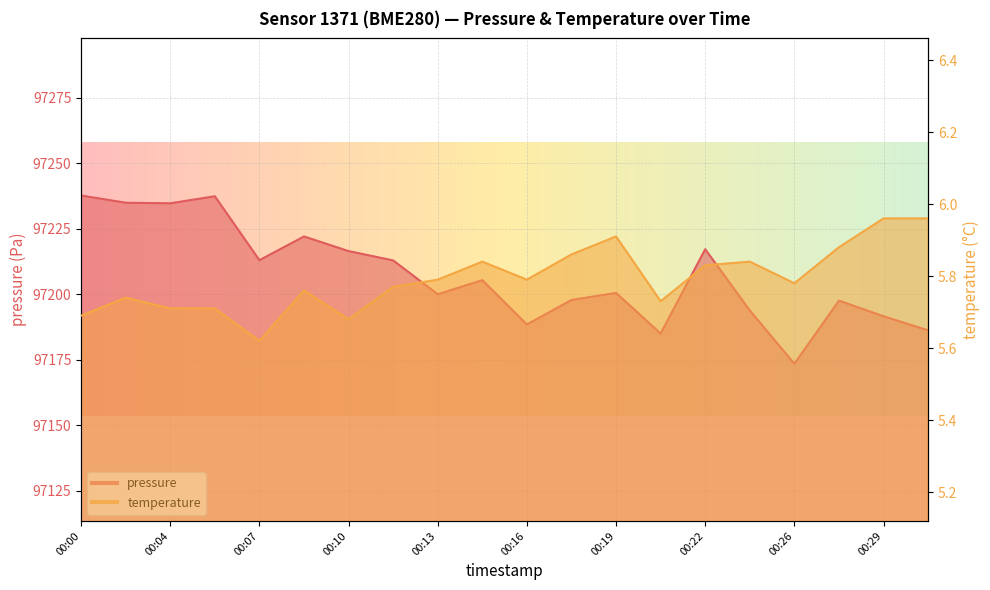

Where is temperature nearest to the value 5?

00:07